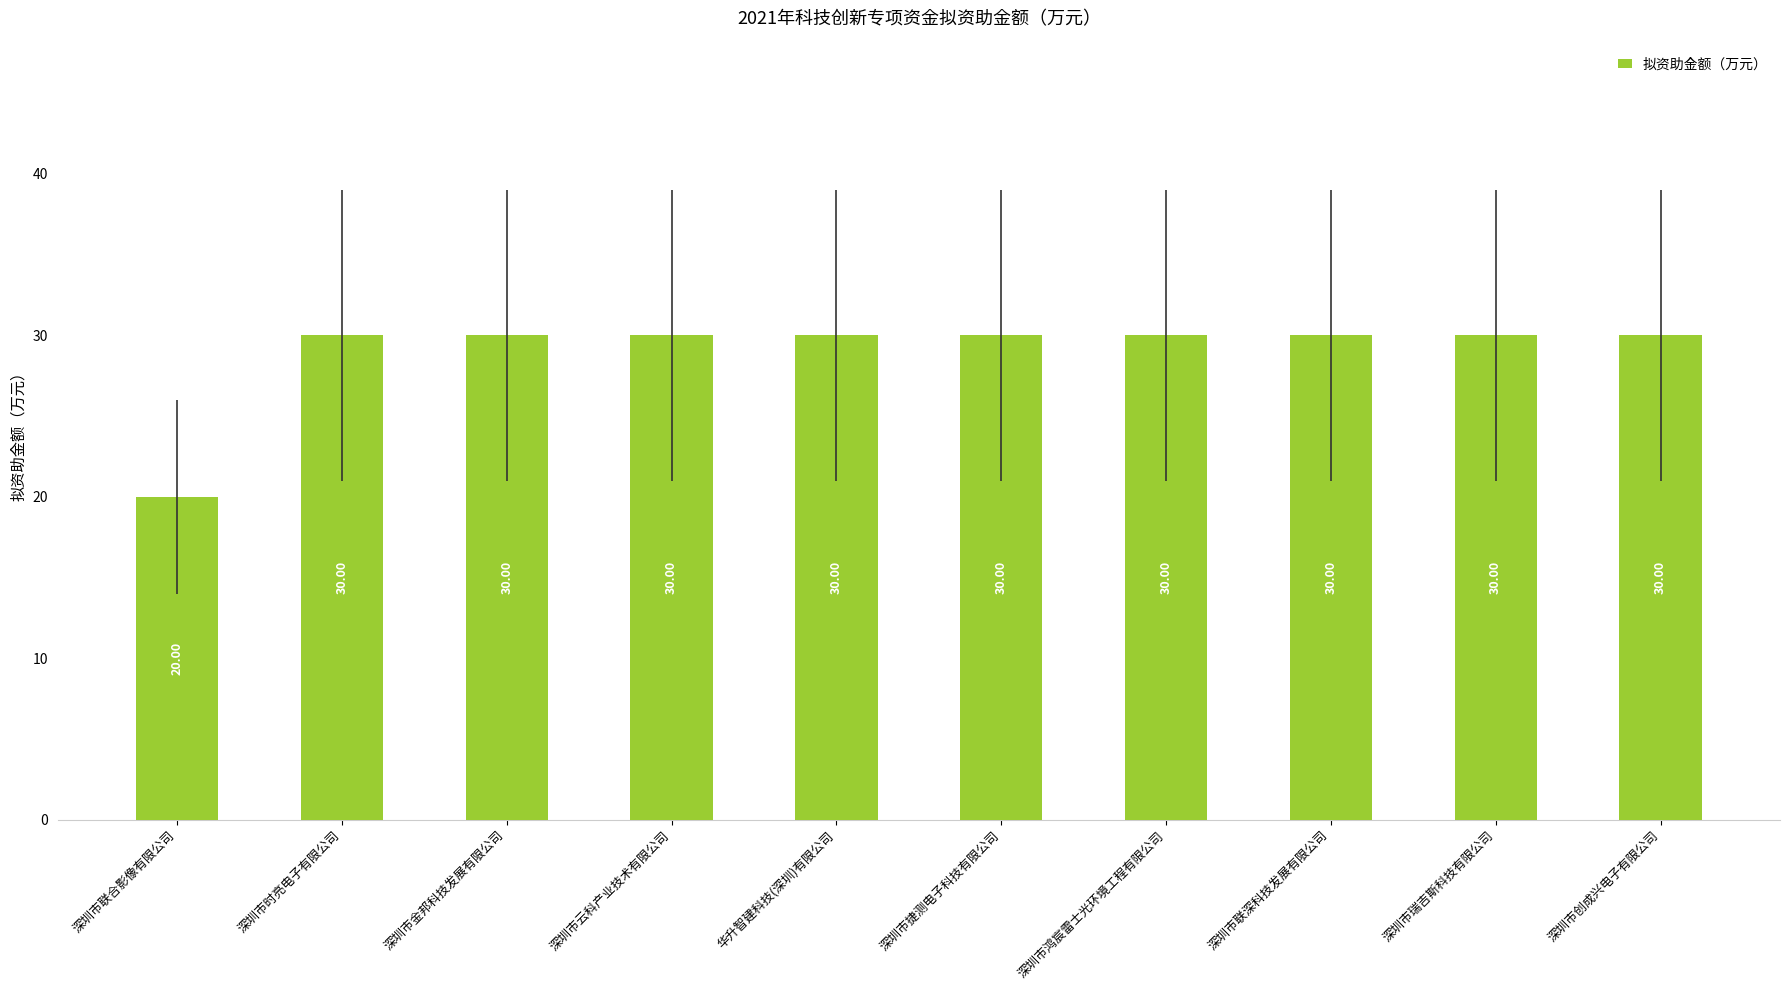

Between 深圳市联合影像有限公司 and 深圳市鸿宸雷士光环境工程有限公司, which is larger?

深圳市鸿宸雷士光环境工程有限公司